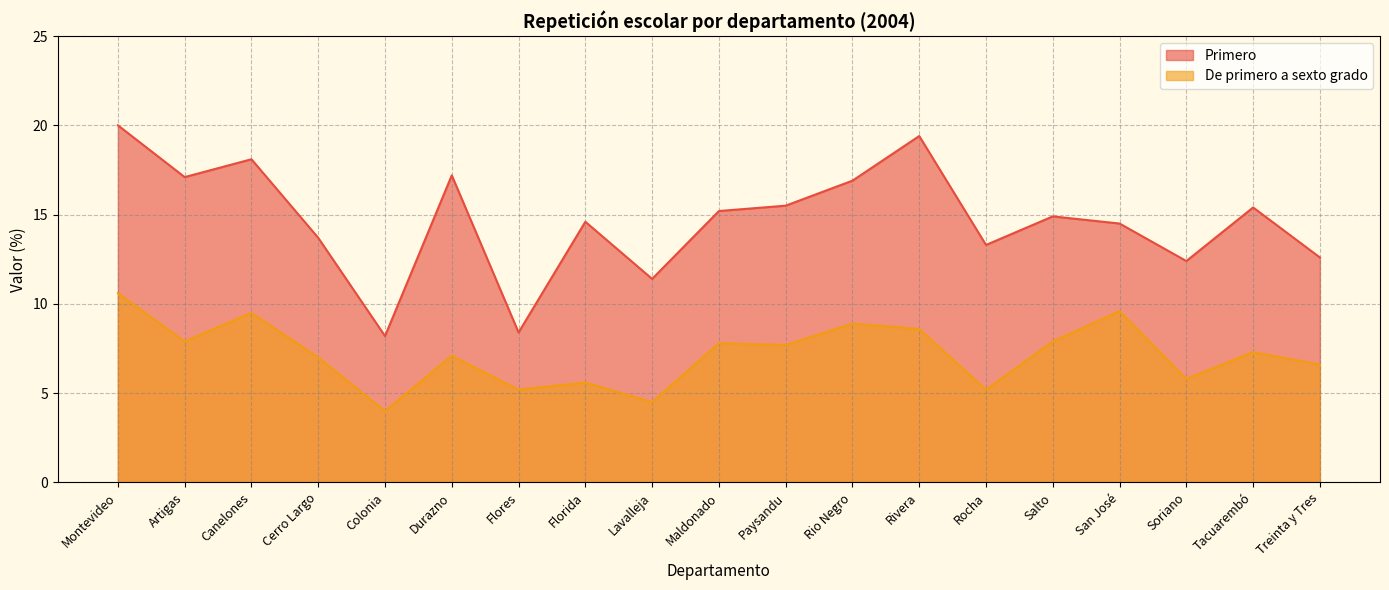

The Primero series shows 14.6 at Florida. True or false?

True